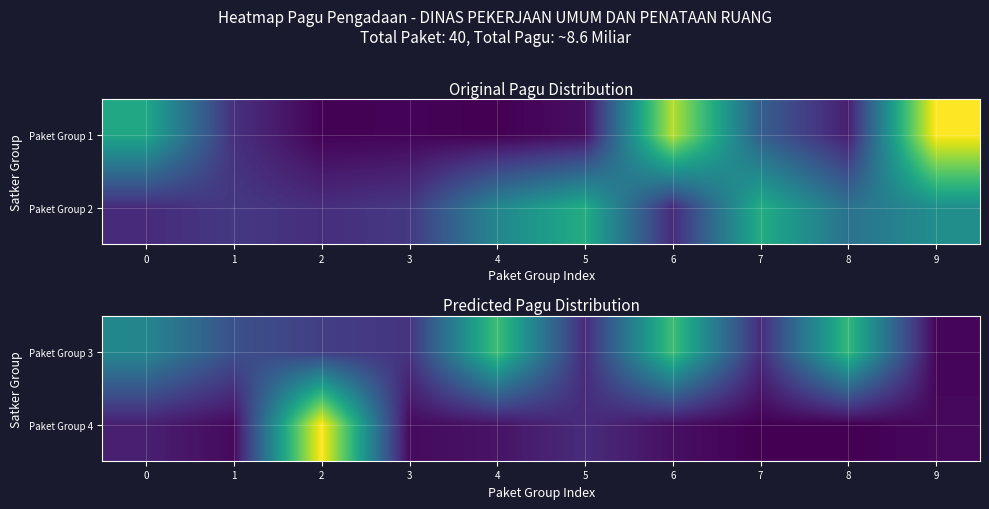

Reading left to right, transcribe all the data shown in this chart.

Paket Group 3: 0=275000000	1=150000000	2=112500000	3=91500000	4=412500000	5=75000000	6=412500000	7=78000000	8=397777000	9=12000000
Paket Group 4: 0=54000000	1=18000000	2=594900000	3=18945000	4=33100000	5=75960000	6=26250000	7=2500000	8=2081000	9=14710000